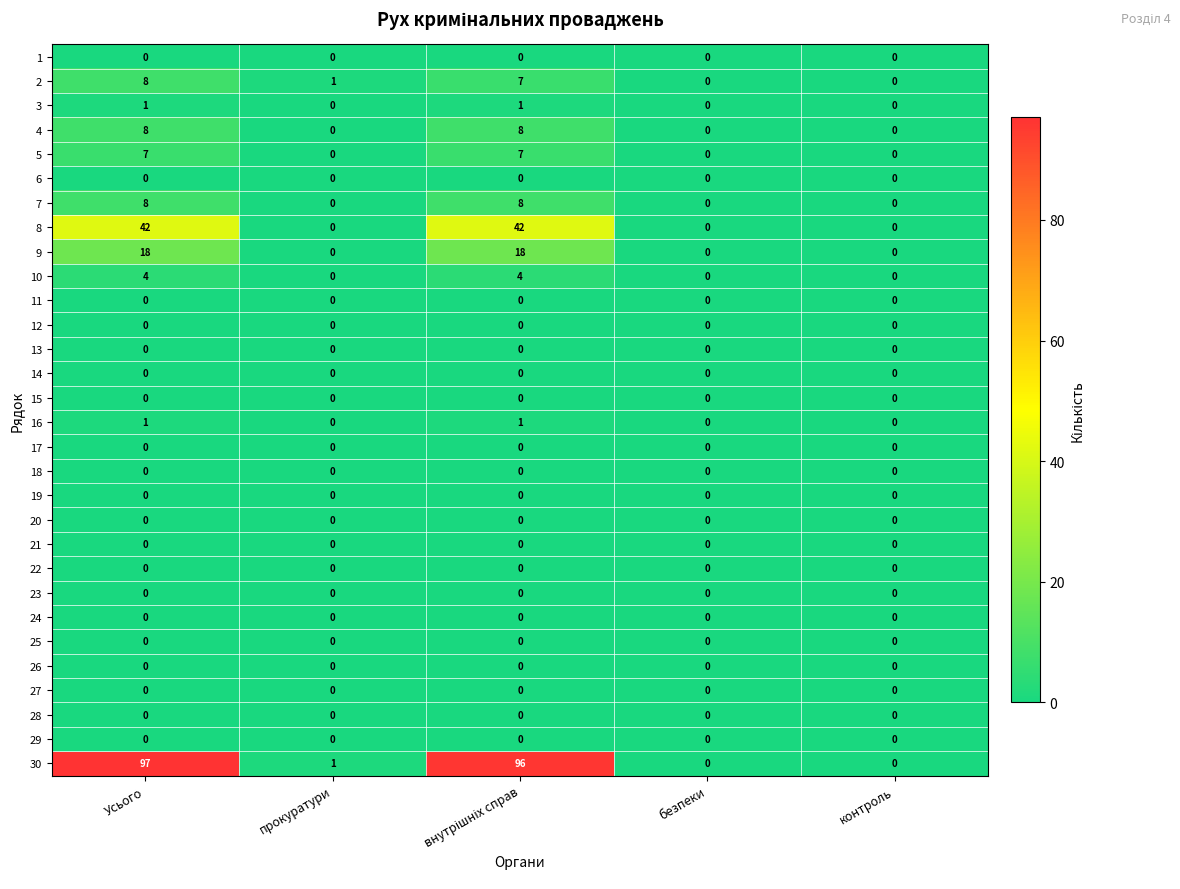

What is the greatest value displayed?

97